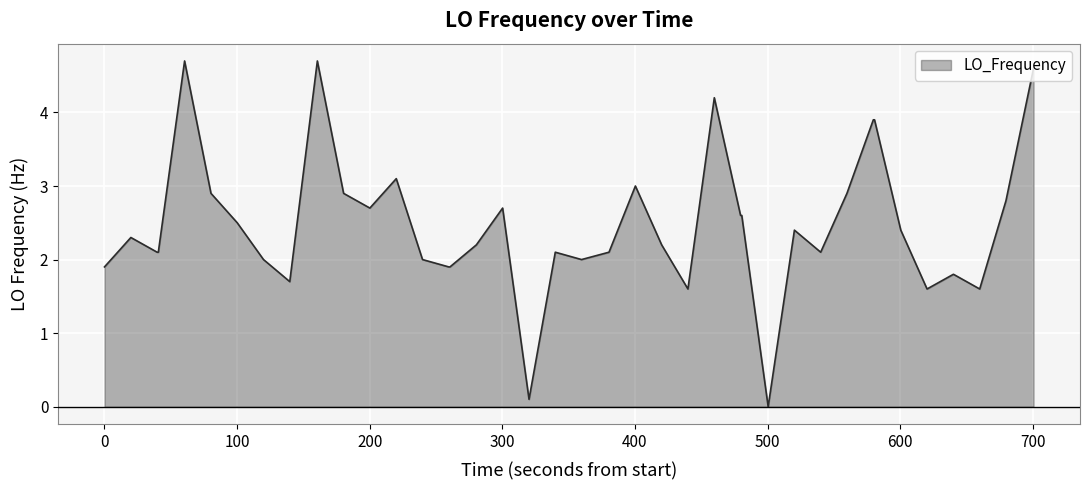

What is the maximum value shown in the chart?

4.7